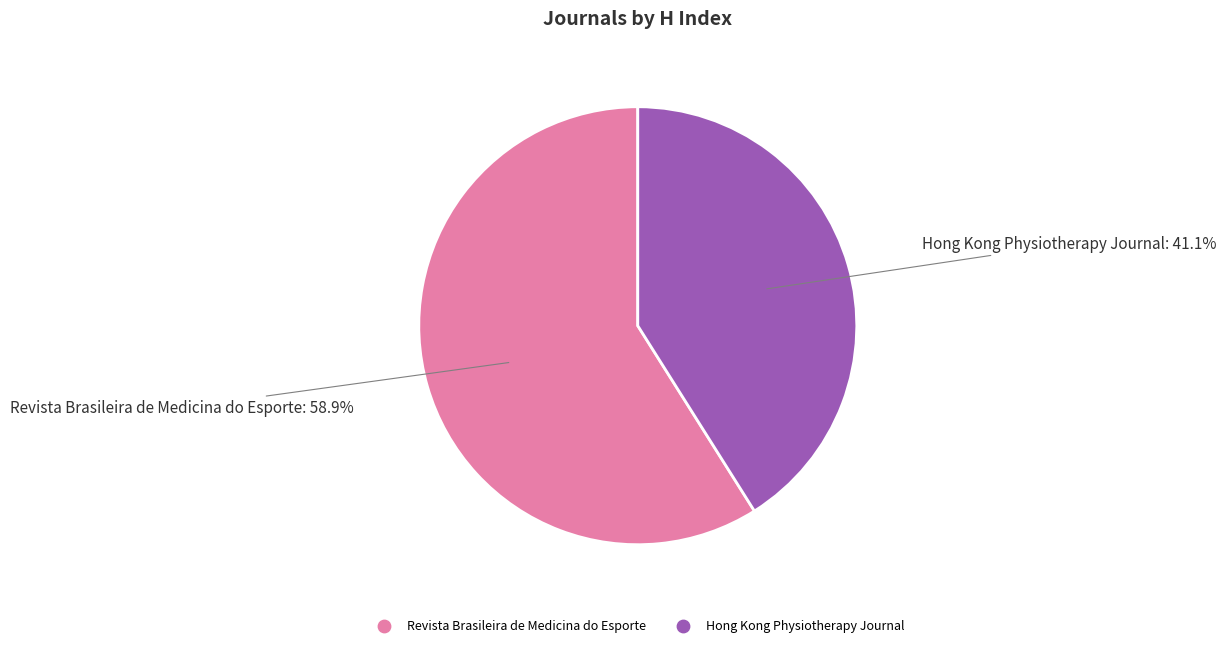

Is there any slice that represents more than half of the pie?

Yes